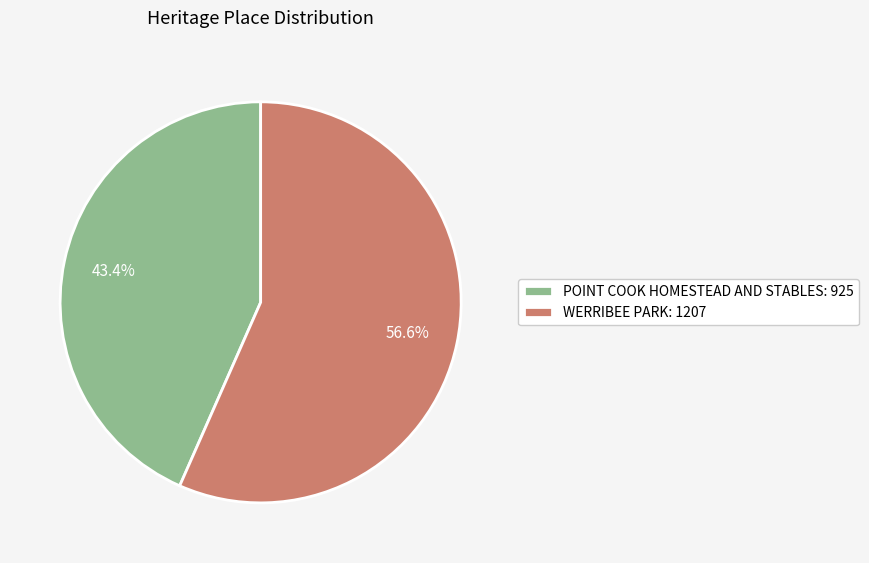

How many segments does this pie chart have?

2